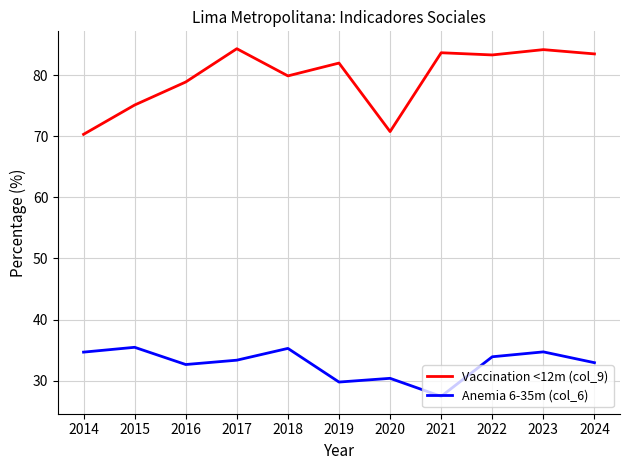

What is the difference between the Vaccination <12m (col_9) values at 2018 and 2022?

3.4